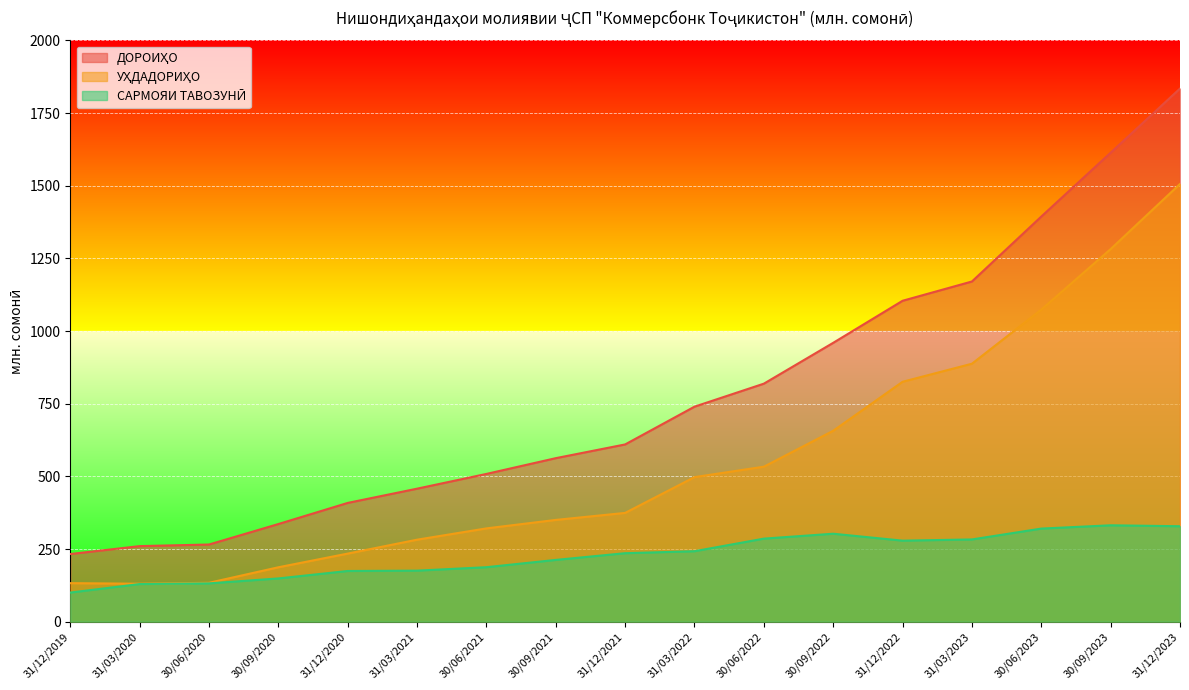

The value of САРМОЯИ ТАВОЗУНӢ at 31/12/2023 is 328.4. True or false?

True